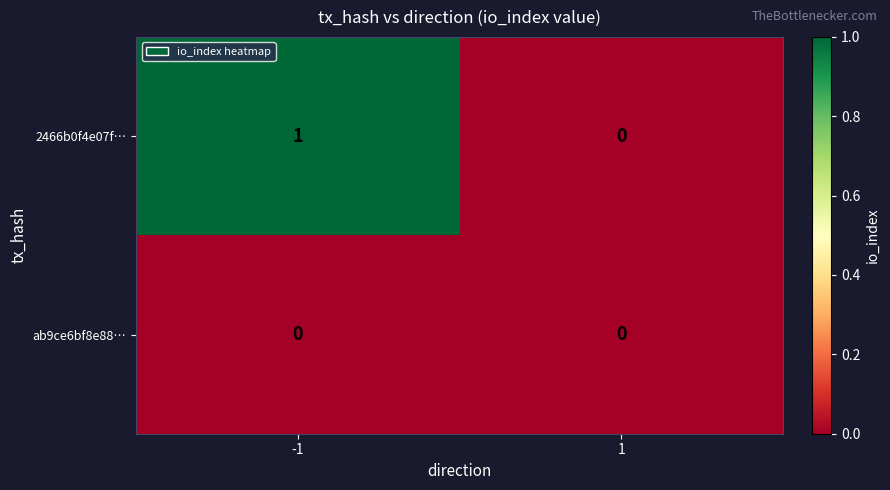

True or false: ab9ce6bf8e88… has a value of 0 at -1.

True